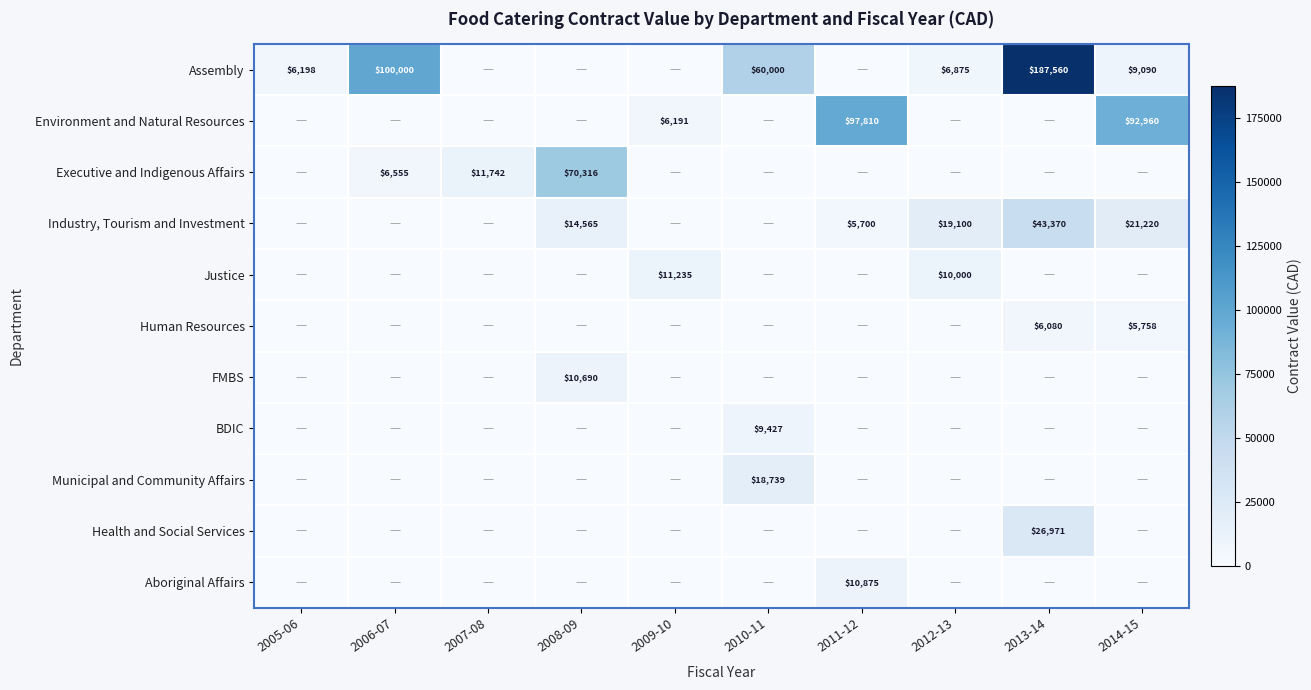

The Assembly series shows 6875 at 2012-13. True or false?

True